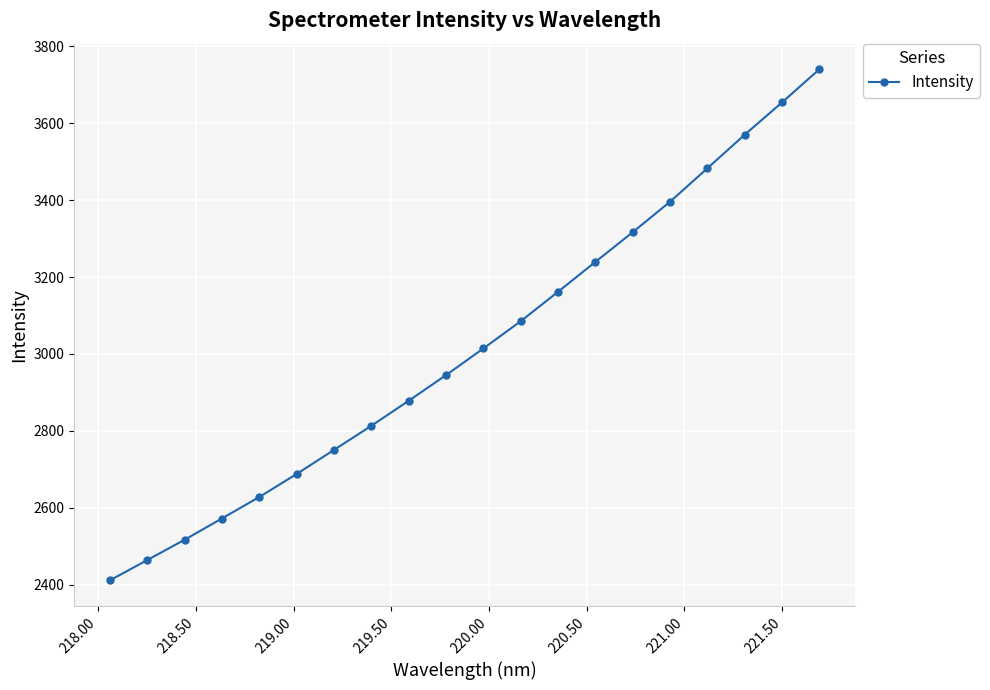

What is the value of the 15th point from the left?

3316.8